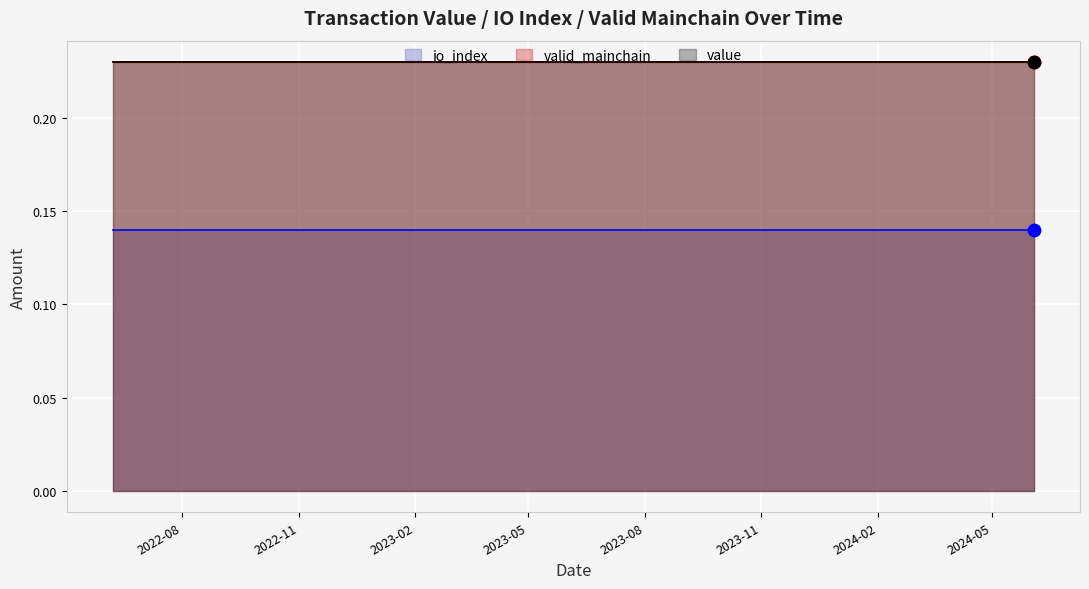

At how many categories does at least one series exceed 0?

25